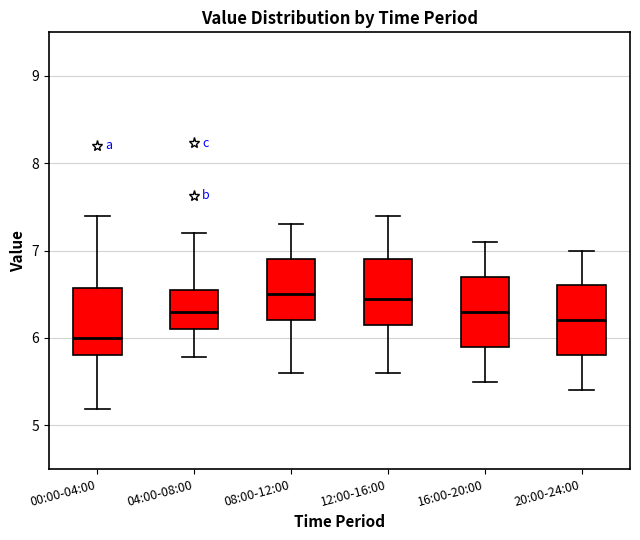

Which box has the lowest median line?

00:00-04:00